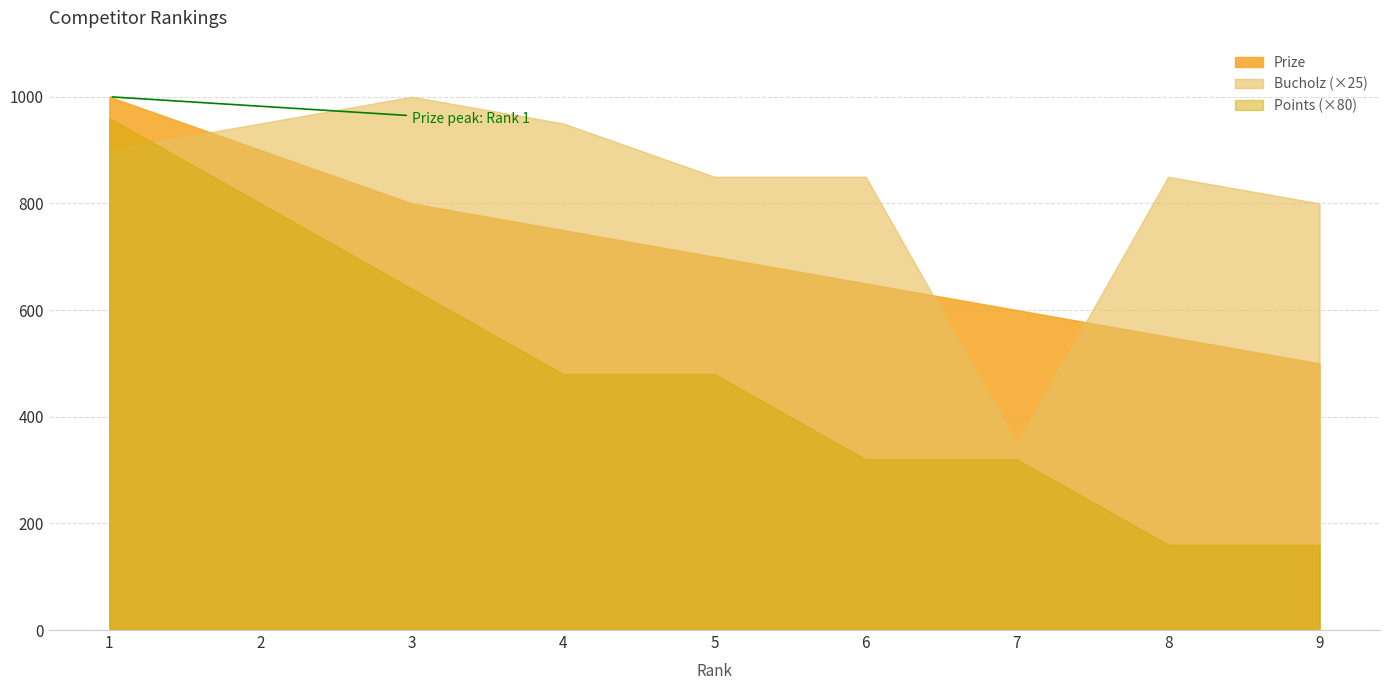

Which series ends up on top after the final intersection of Bucholz (×25) and Points (×80)?

Bucholz (×25)